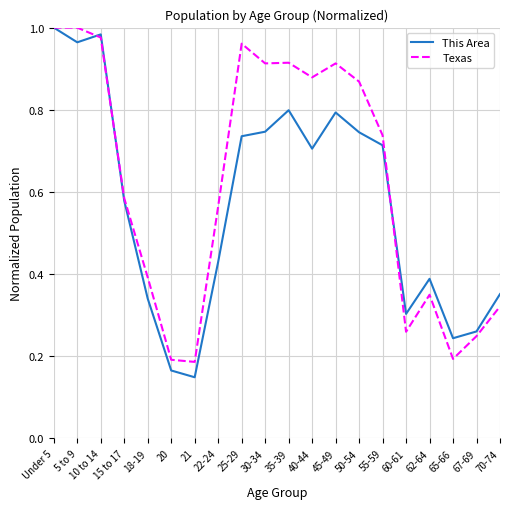

Which series has the largest range (max minus min)?

This Area